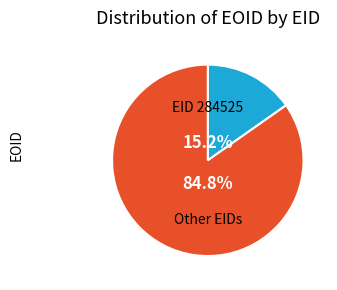

Is there a majority slice in this chart?

Yes